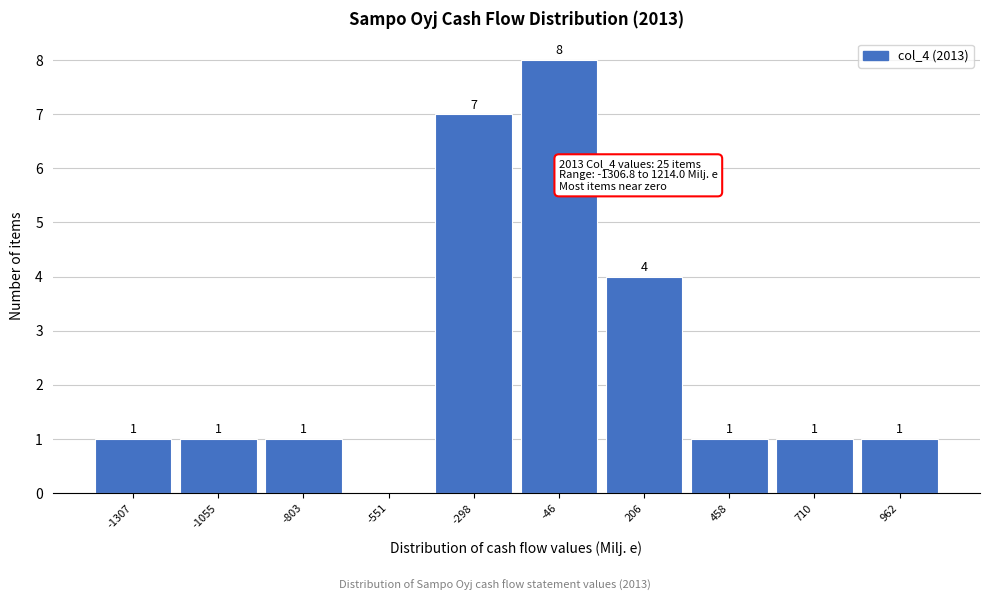

Reading left to right, transcribe all the data shown in this chart.

-1307=1	-1055=1	-803=1	-551=0	-298=7	-46=8	206=4	458=1	710=1	962=1